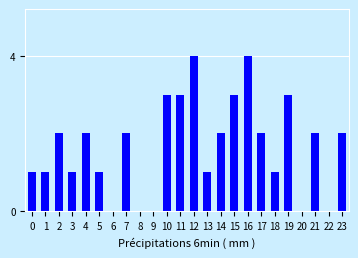

Reading left to right, transcribe all the data shown in this chart.

0=1	1=1	2=2	3=1	4=2	5=1	6=0	7=2	8=0	9=0	10=3	11=3	12=4	13=1	14=2	15=3	16=4	17=2	18=1	19=3	20=0	21=2	22=0	23=2